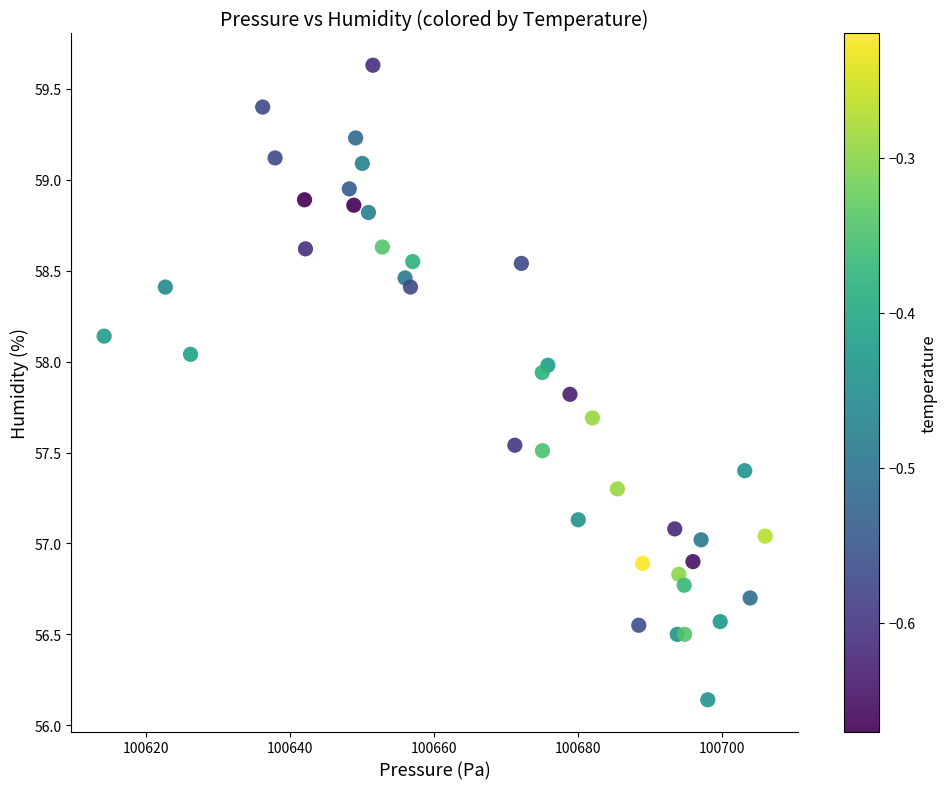

What is the range of Y values (max minus min)?

3.5